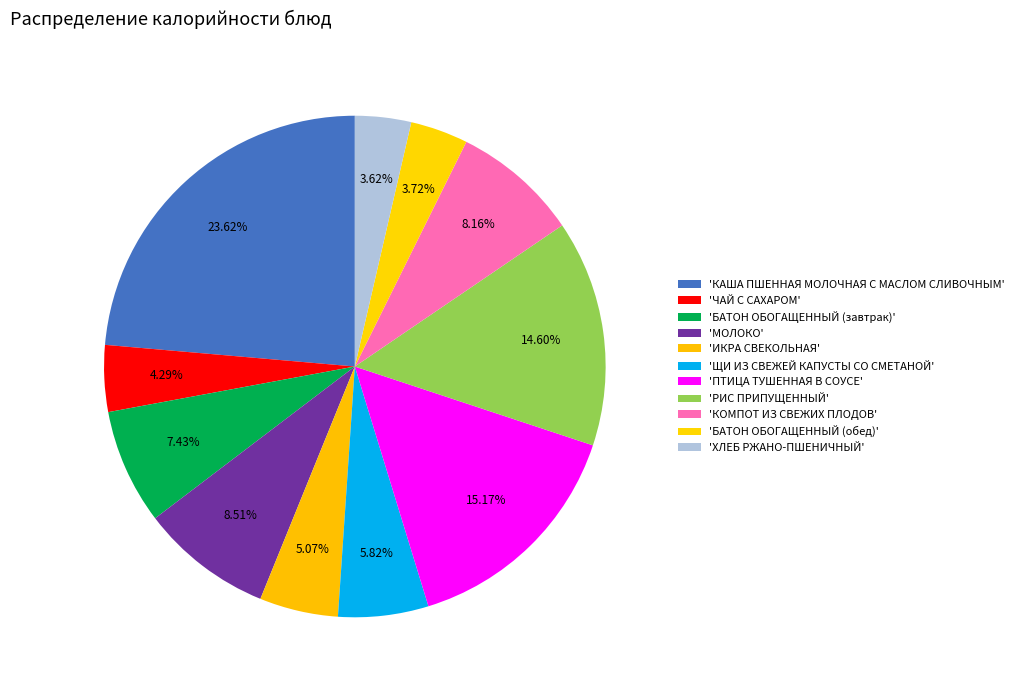

How many segments does this pie chart have?

11